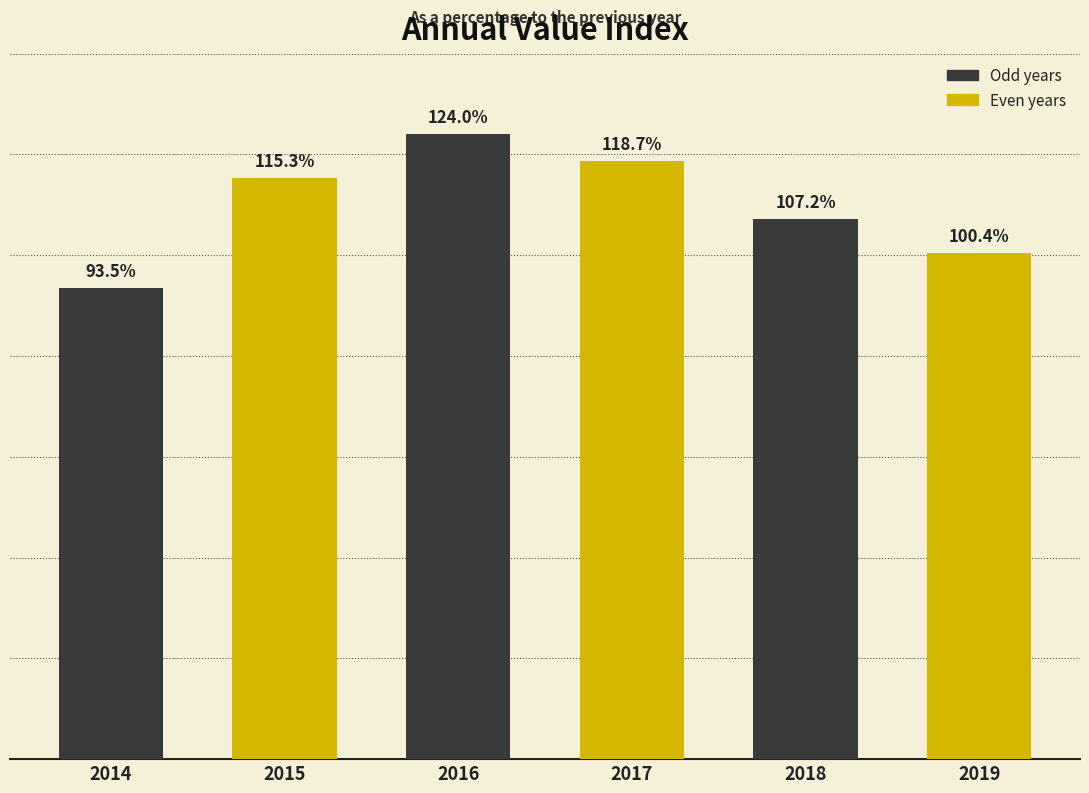

Rank the categories by value from lowest to highest.

2014, 2019, 2018, 2015, 2017, 2016